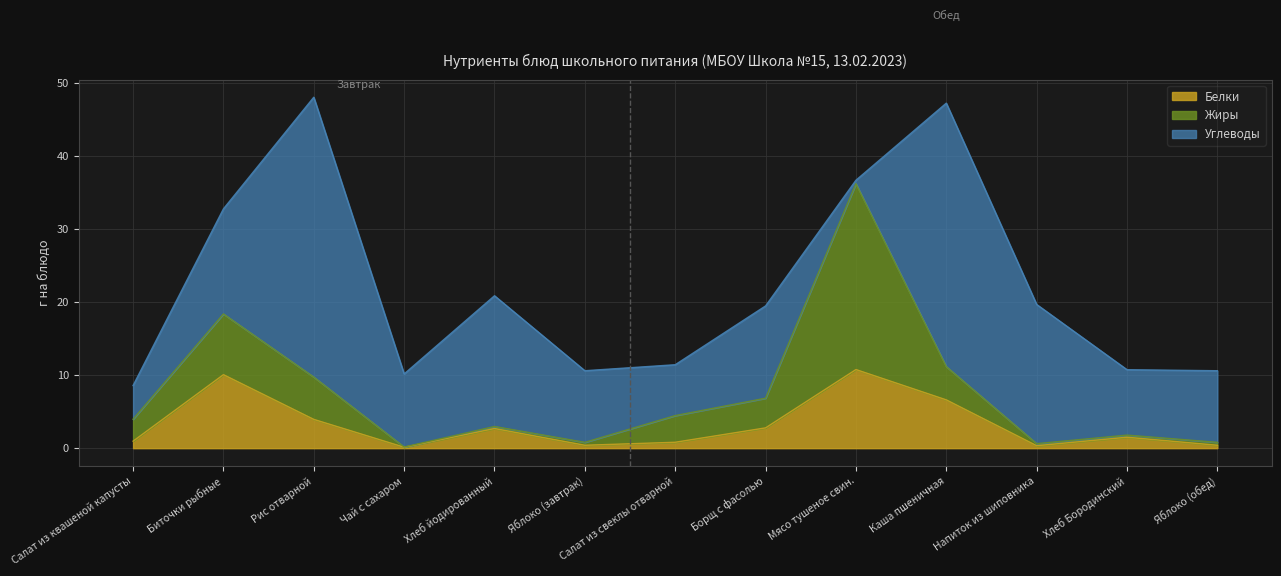

How many series are shown in this chart?

3